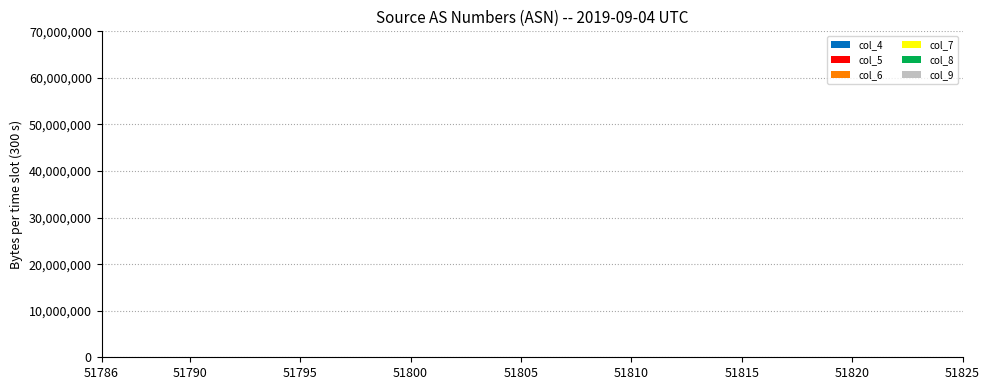

Reading right to left, transcribe all the data shown in this chart.

col_4: 10422	10329	10137	10339	10437	10474	10501	10469	10603	10448	10445	10528	10424	10406	10257	10457	10415	10483	10377	10447	10430	10623	10135	10237	10388	10181	10372	10393	10373	10657	10282	10082	10433	10350	10421	10380	10307	10377	10408	10336
col_5: 8771	8841	8870	8804	8737	8728	8632	8768	8602	8718	8651	8649	8736	8720	8893	8589	8630	8718	8702	8806	8696	8595	8920	8856	8786	8908	8678	8821	8775	8540	8891	8923	8783	8781	8726	8749	8730	8764	8795	8783
col_6: 961	1008	1077	974	979	982	1026	911	944	992	979	993	1007	945	963	1038	1032	977	1025	911	997	943	1005	971	980	1056	1048	956	975	983	966	1028	977	1005	960	1000	1042	1013	956	1011
col_7: 104	117	140	118	128	102	113	114	112	116	146	119	95	115	125	110	131	101	123	117	135	104	116	118	105	110	121	103	131	131	111	135	118	132	113	110	132	124	104	130
col_8: 22	16	19	20	18	16	20	18	28	26	21	22	19	19	16	31	15	13	25	15	17	17	21	15	19	20	23	20	16	21	16	22	13	24	25	21	16	21	20	22
col_9: 2	5	2	1	3	2	3	3	4	1	5	3	4	3	5	8	3	3	6	1	4	4	4	1	2	2	1	0	3	6	3	7	0	5	2	2	4	0	4	1